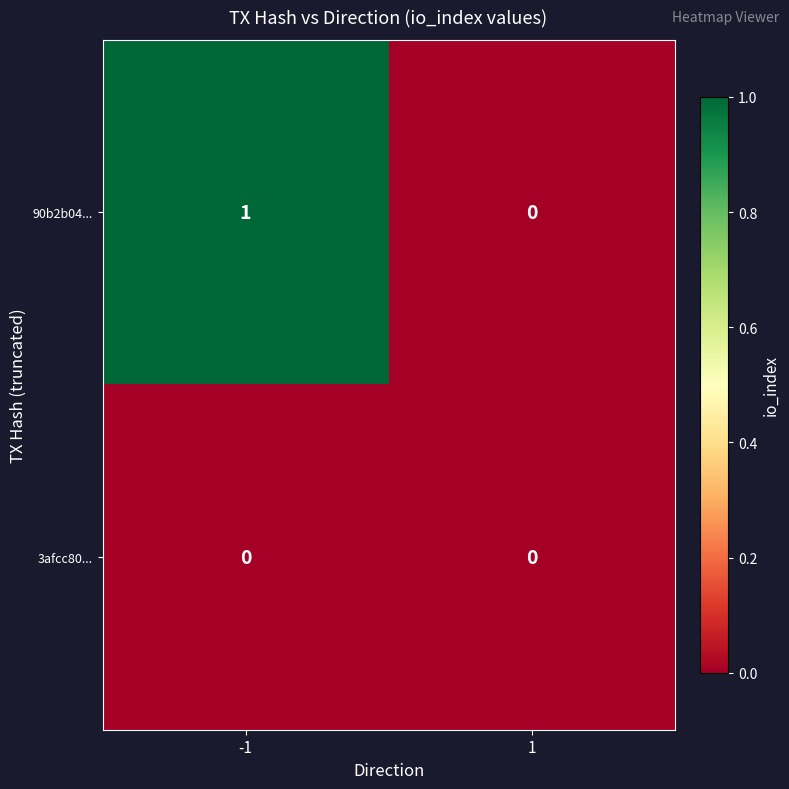

Rank the series by their average value, from highest to lowest.

90b2b04..., 3afcc80...